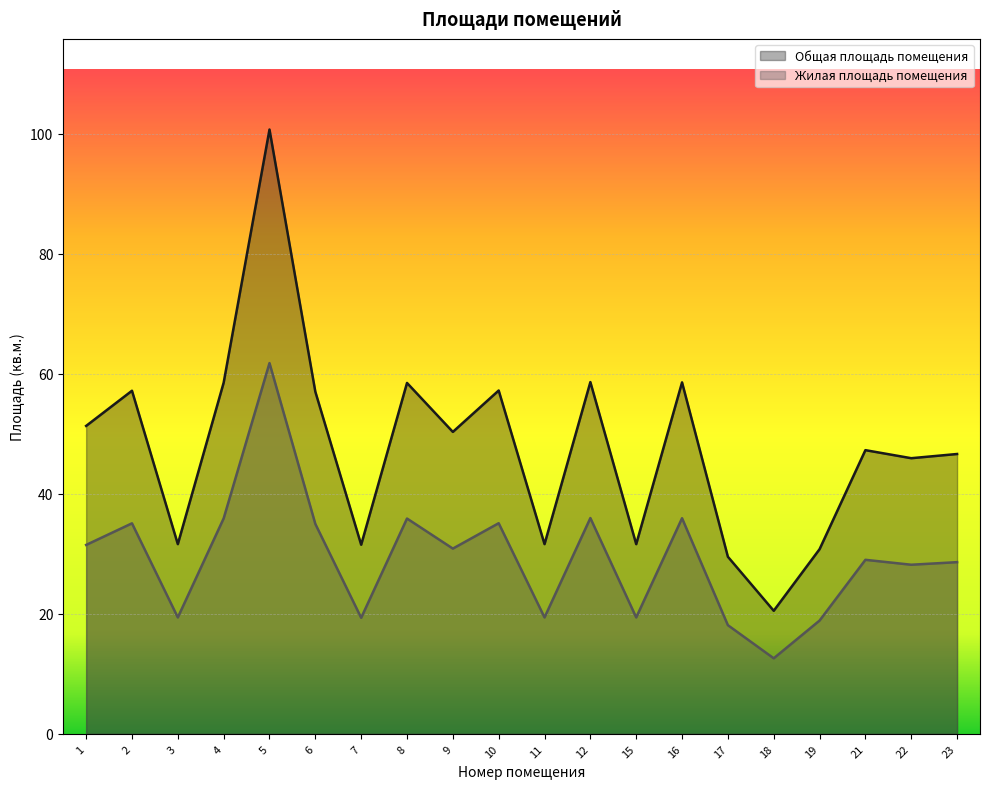

Reading right to left, list all the values displayed in this chart.

Общая площадь помещения: 46.6	45.9	47.3	30.8	20.5	29.5	58.5	31.6	58.6	31.6	57.2	50.3	58.5	31.5	57.0	100.7	58.5	31.6	57.2	51.3
Жилая площадь помещения: 28.6	28.2	29.0	18.9	12.6	18.1	35.9	19.4	36.0	19.4	35.1	30.9	35.9	19.3	35.0	61.8	35.9	19.4	35.1	31.5